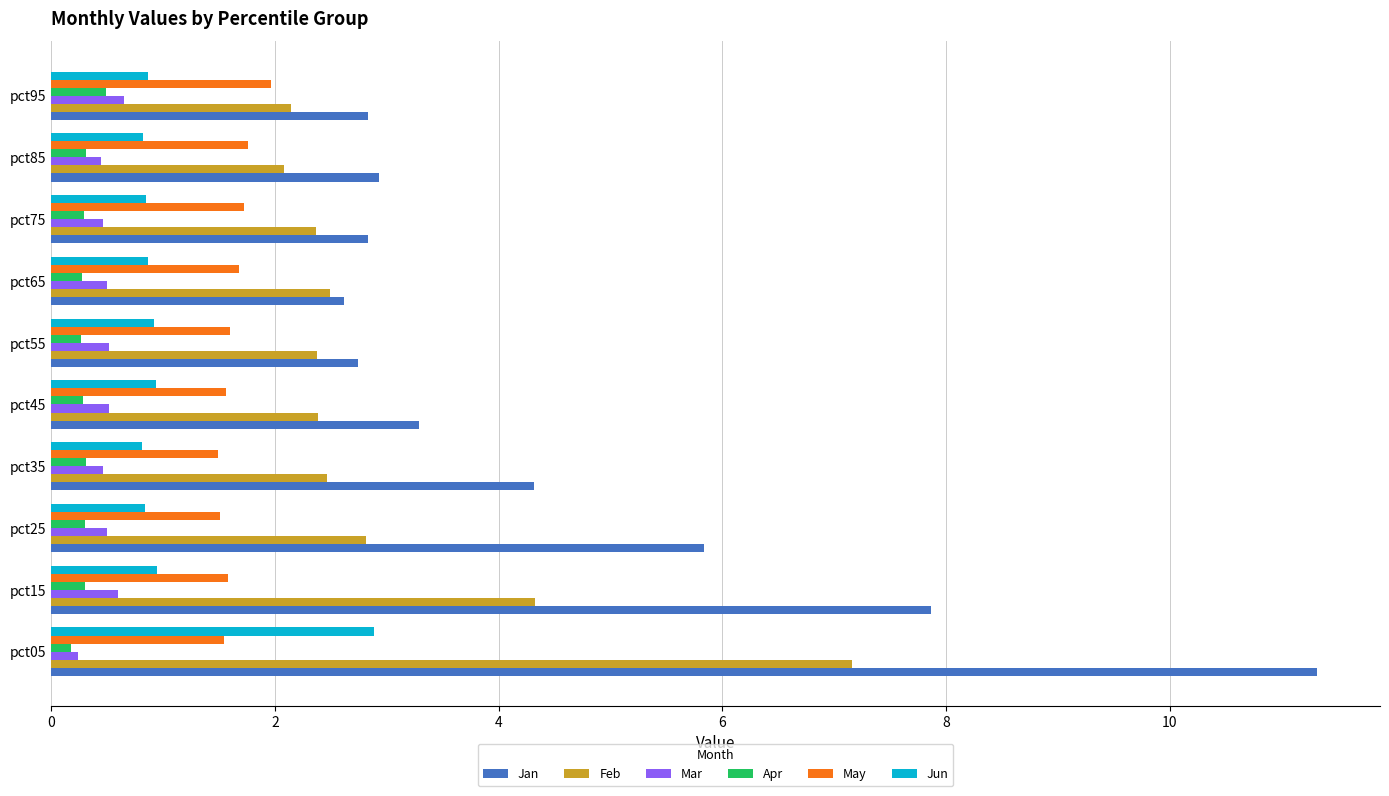

Which series has the widest spread of values?

Jan